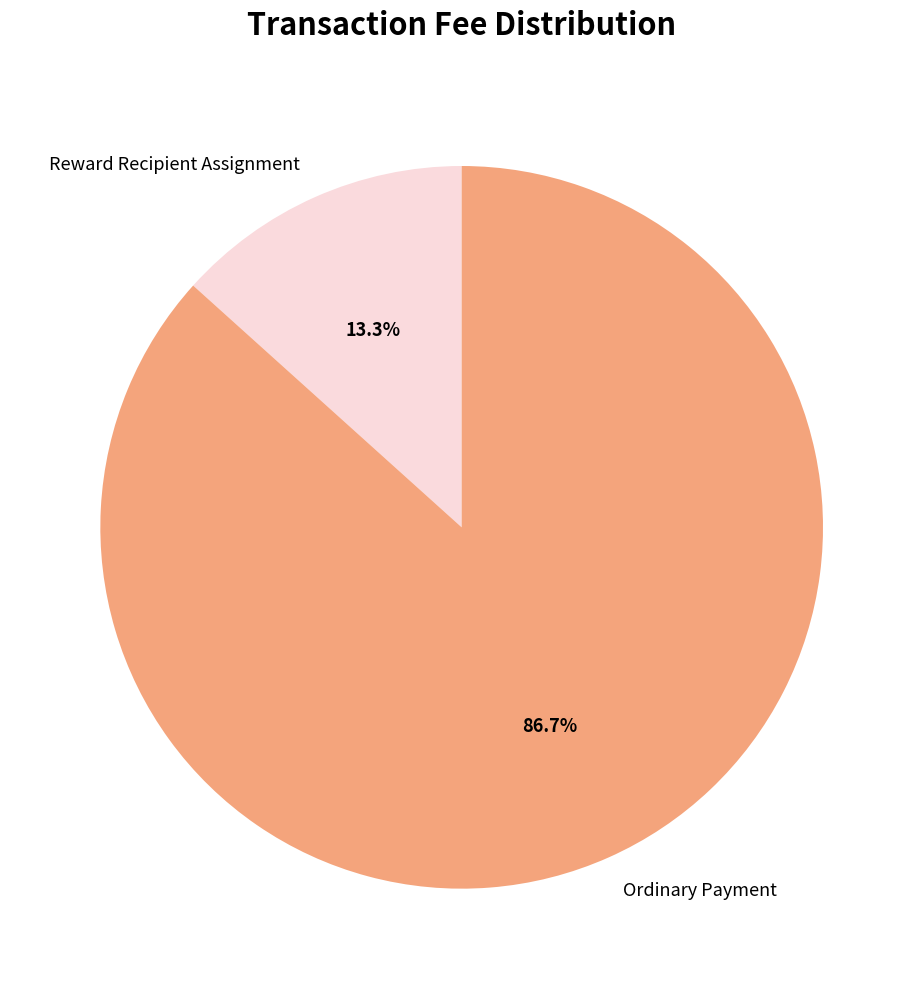

How many segments does this pie chart have?

2